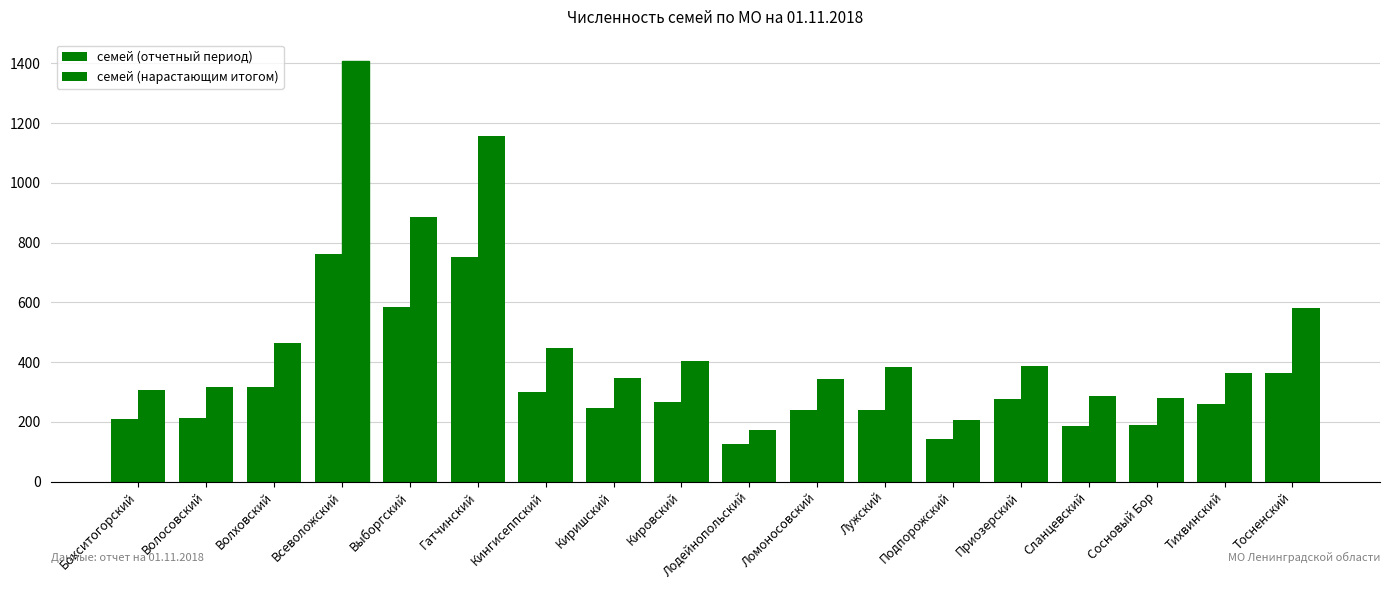

Rank the categories by семей (нарастающим итогом) value from highest to lowest.

Всеволожский, Гатчинский, Выборгский, Тосненский, Волховский, Кингисеппский, Кировский, Приозерский, Лужский, Тихвинский, Киришский, Ломоносовский, Волосовский, Бокситогорский, Сланцевский, Сосновый Бор, Подпорожский, Лодейнопольский